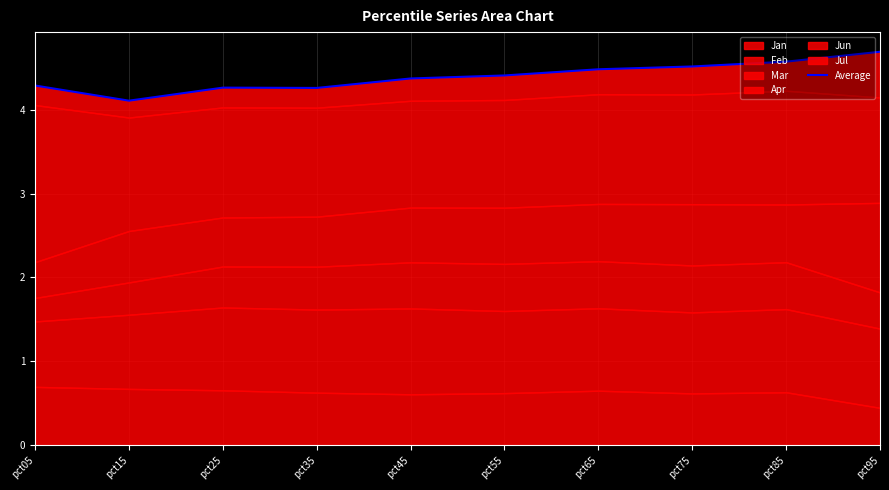

What is the greatest value displayed?

4.7